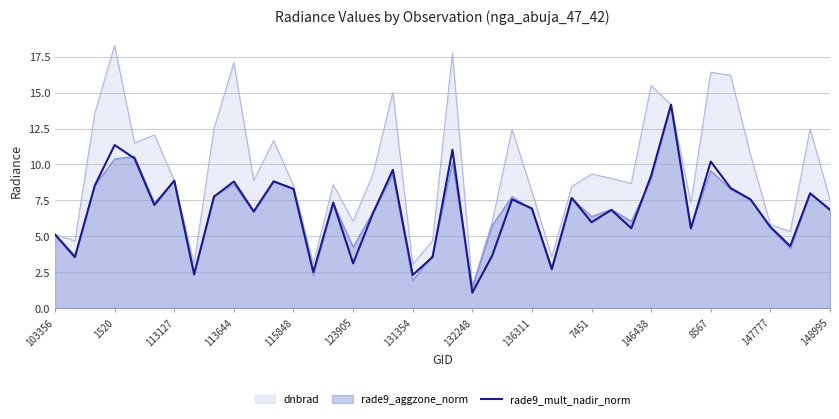

Which series has the widest spread of values?

dnbrad